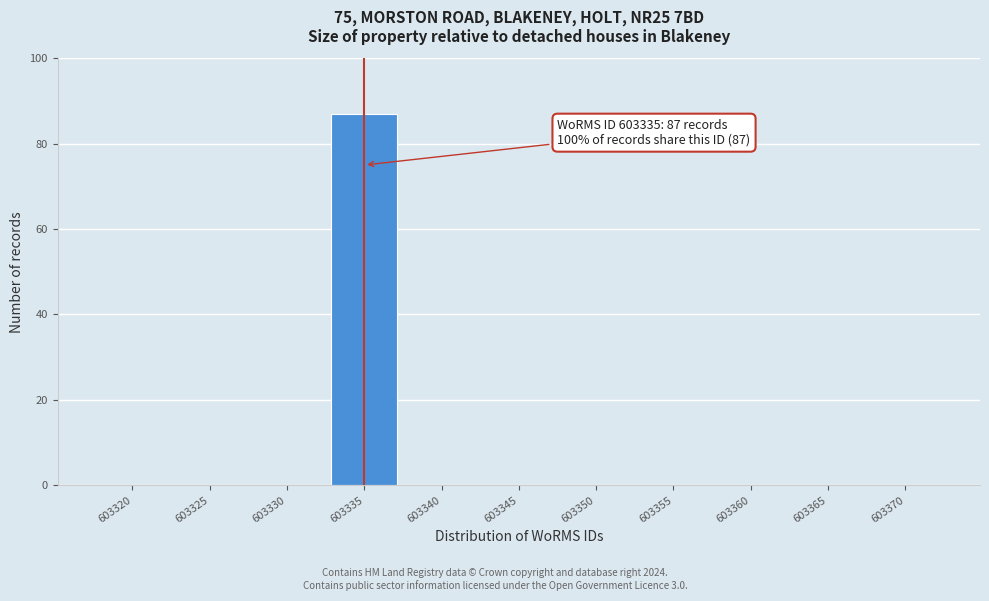

Reading left to right, transcribe all the data shown in this chart.

603320=0	603325=0	603330=0	603335=87	603340=0	603345=0	603350=0	603355=0	603360=0	603365=0	603370=0